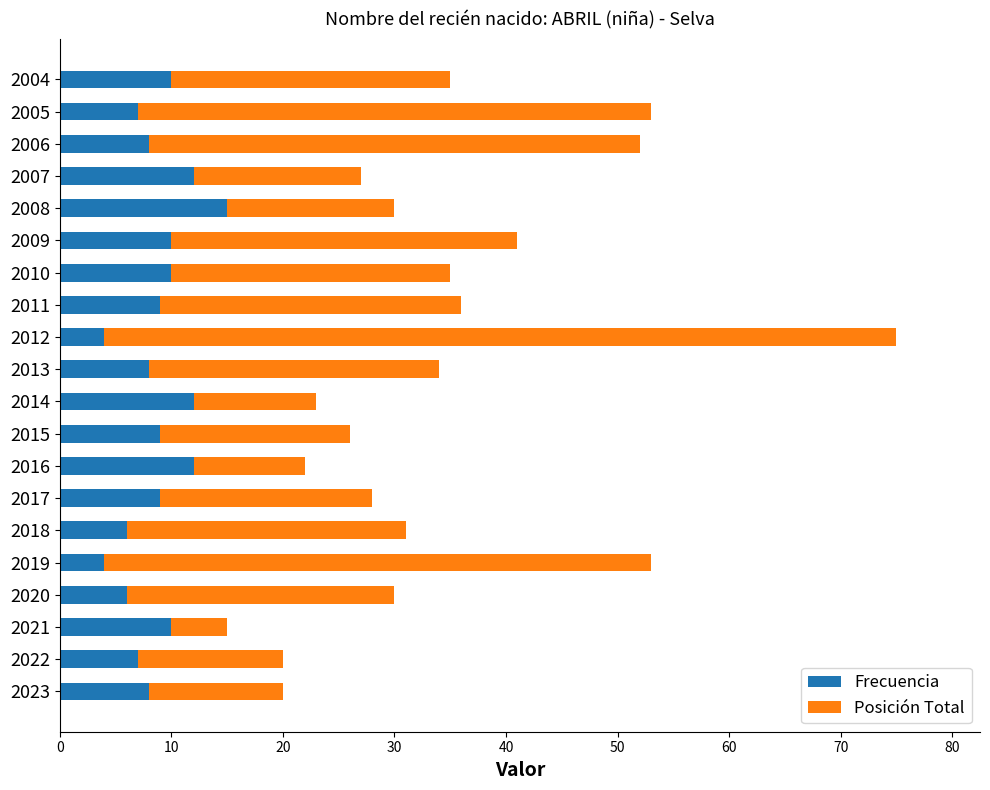

What is the lowest value of the Frecuencia series?

4